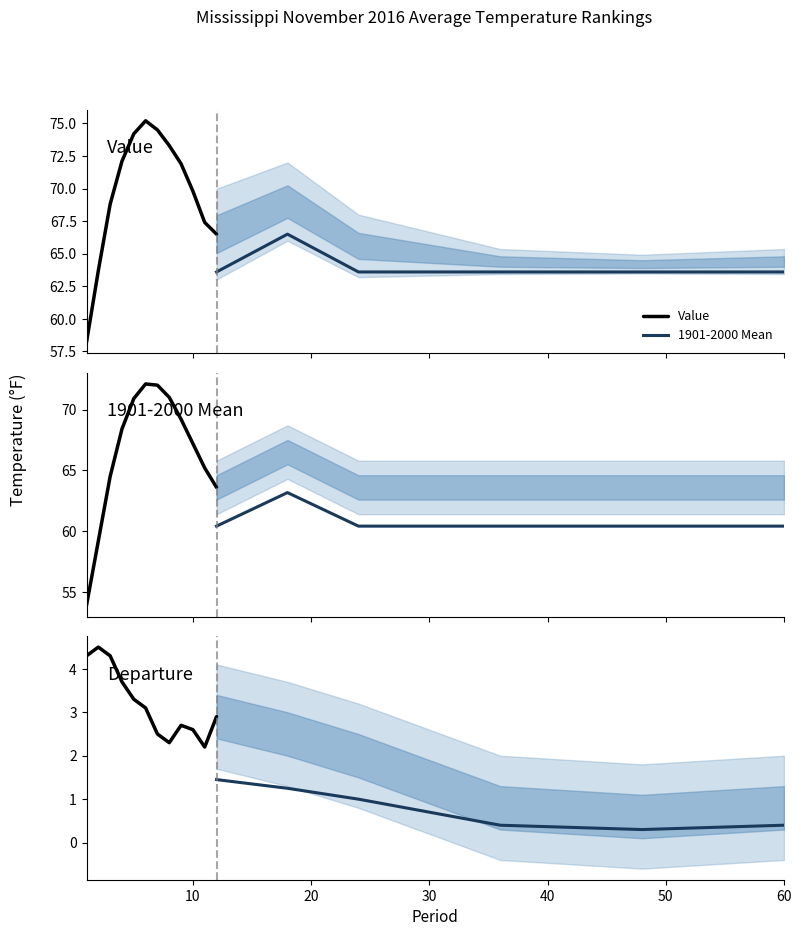

What is the difference between the highest and lowest values at 11?

65.2